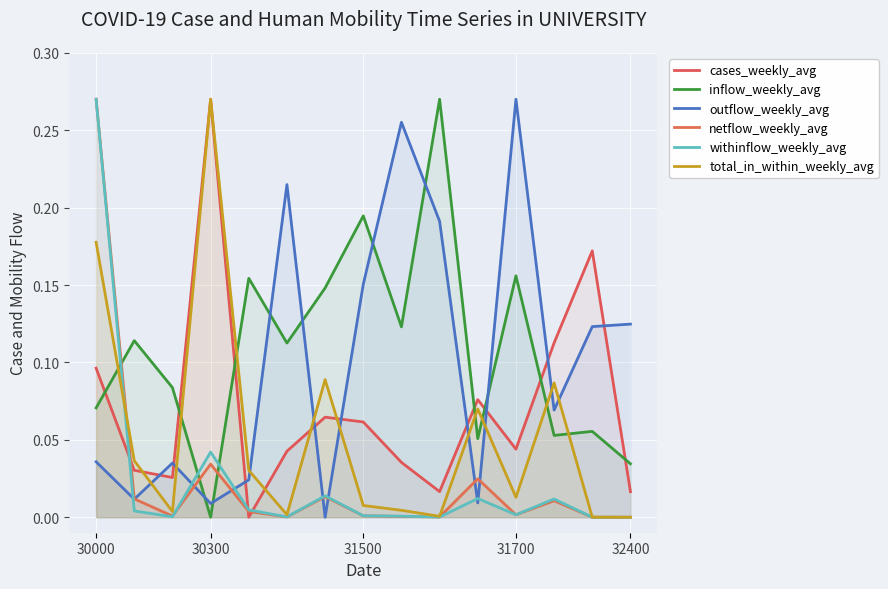

The value of inflow_weekly_avg at 6 is 0.1. True or false?

True